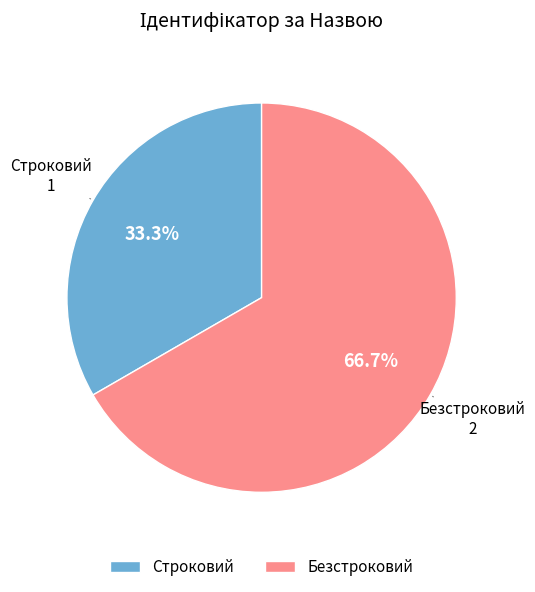

To the nearest percent, what percentage of the pie is Строковий?

33%